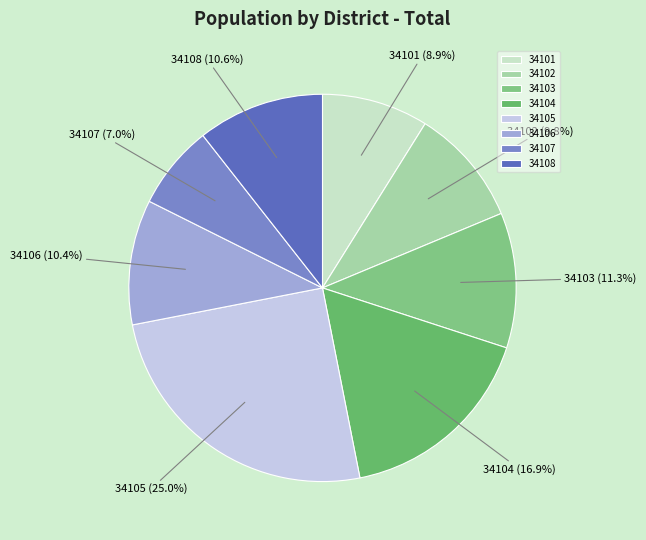

To the nearest percent, what portion does 34102 represent?

10%